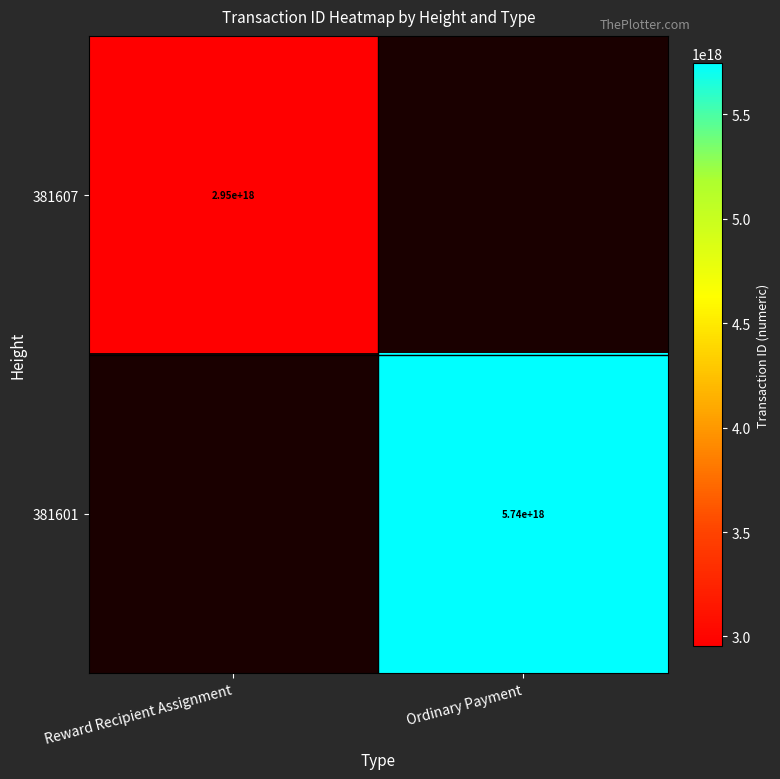

True or false: 381601 has a value of 5740000000000000000 at Ordinary Payment.

True